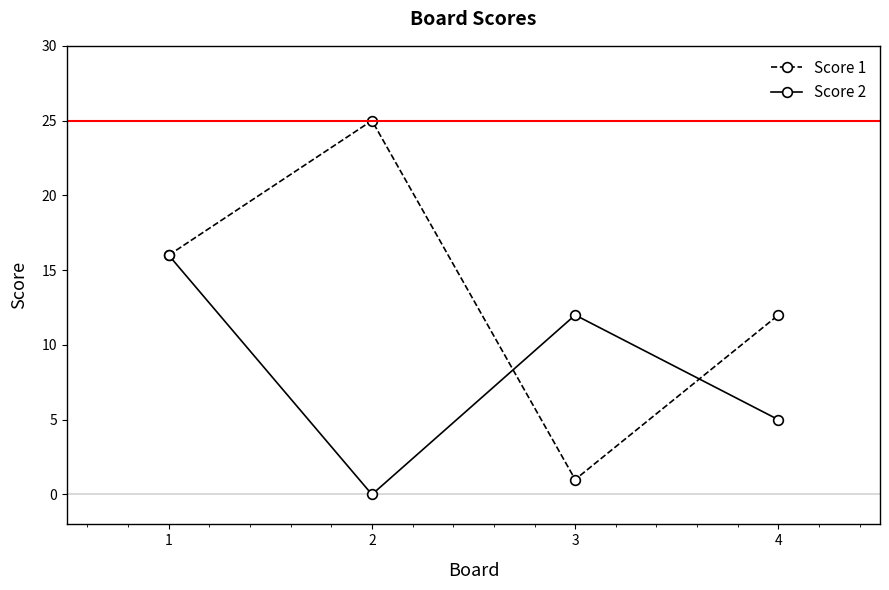

The value of Score 2 at 1 is 21. True or false?

False